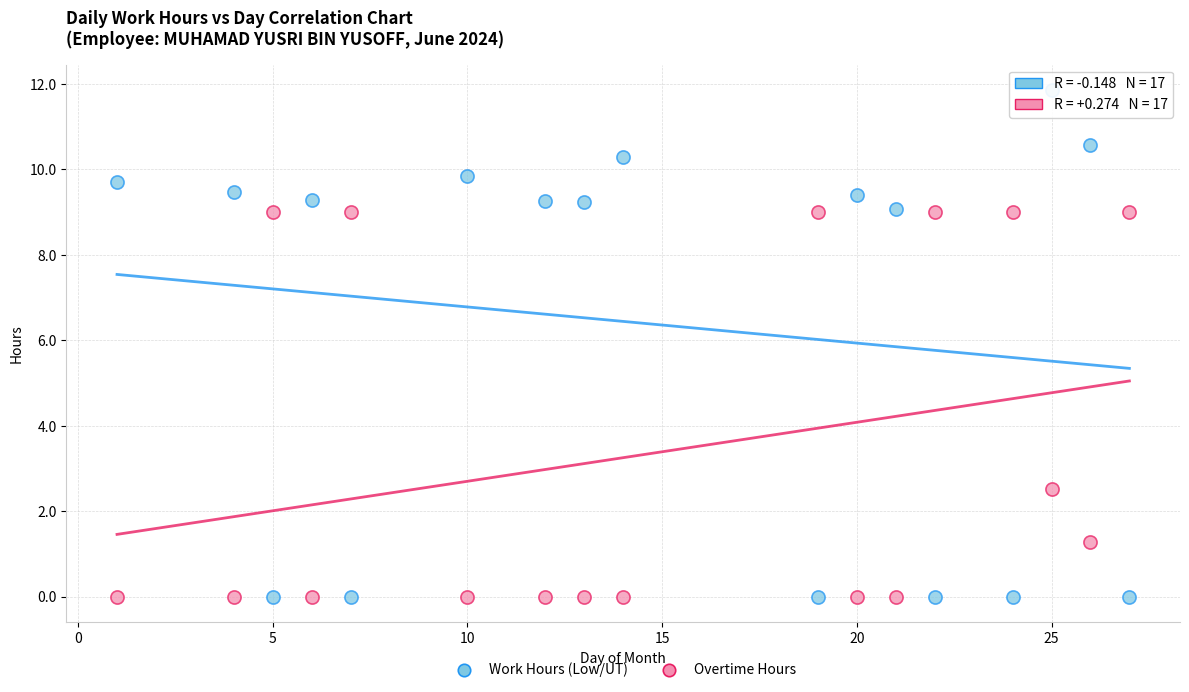

In the Overtime Hours series, what Y value is closest to 4?

2.5